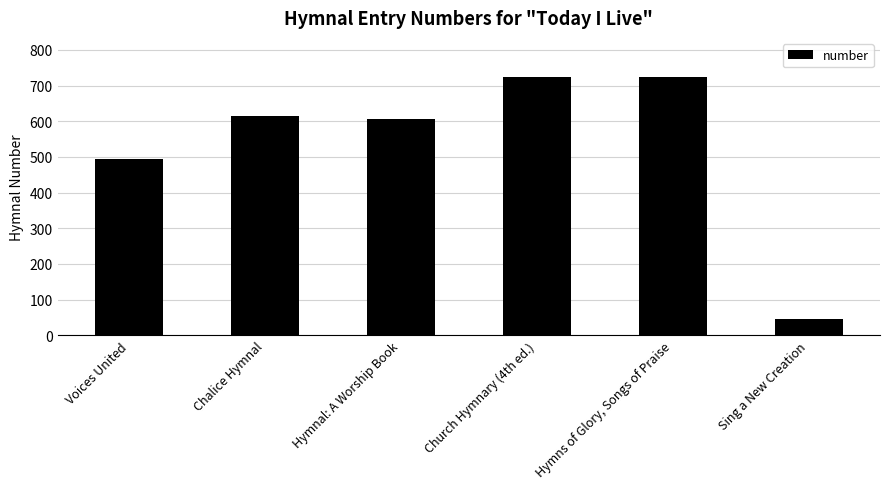

What is the difference between the second highest and minimum values?

680